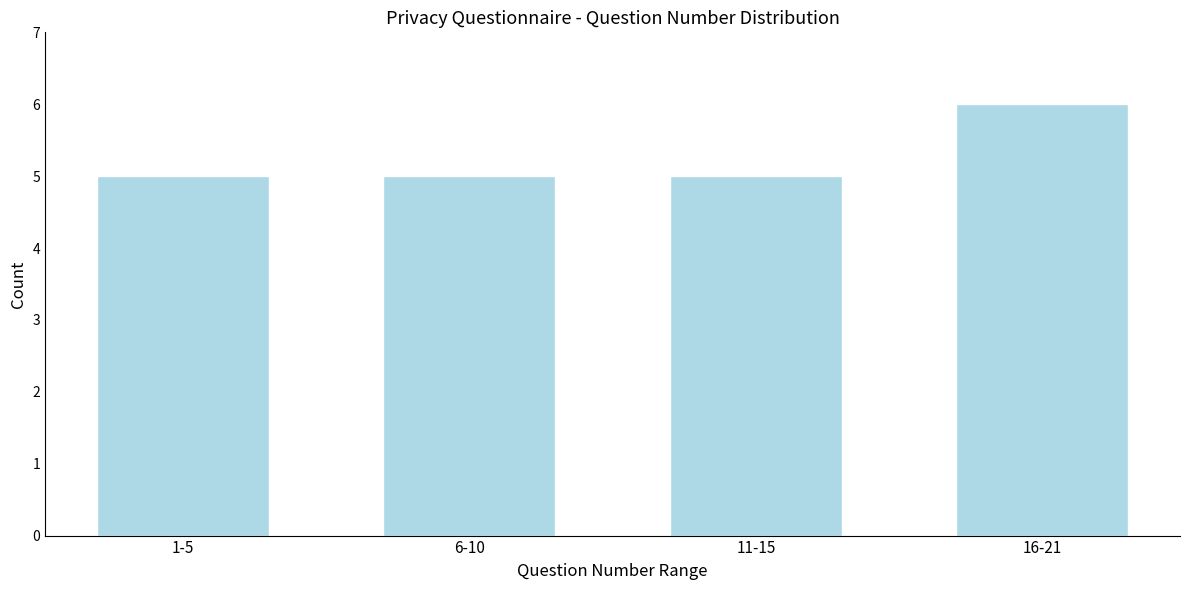

Reading left to right, transcribe all the data shown in this chart.

1-5=5	6-10=5	11-15=5	16-21=6